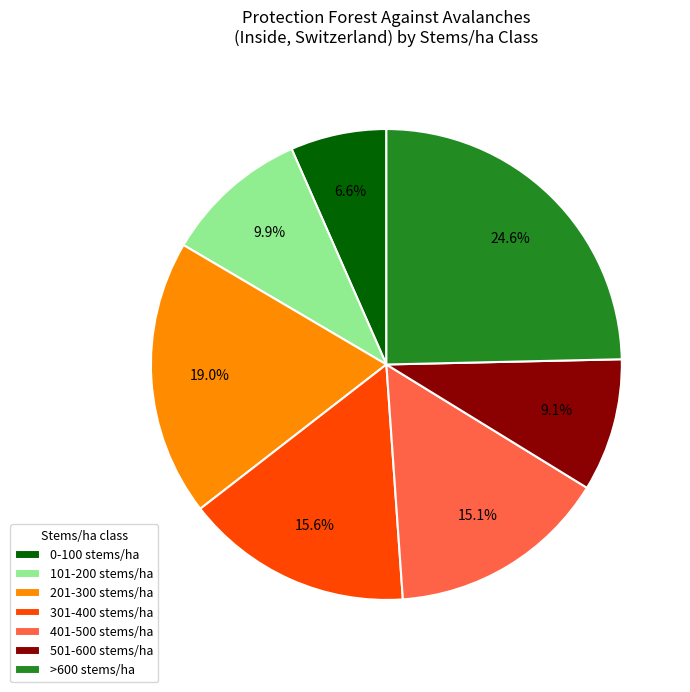

To the nearest percent, what is the difference between the largest and smallest slice percentages?

18%